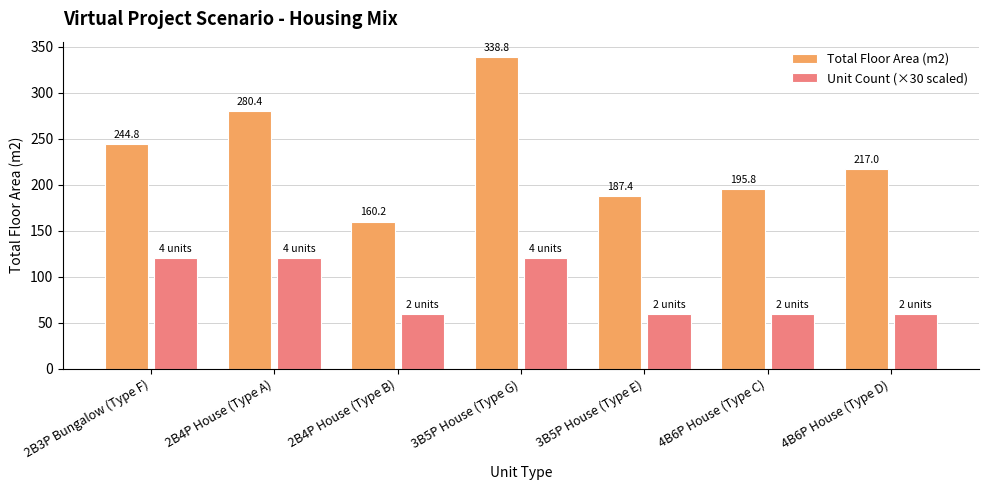

What position from the right is 2B4P House (Type A)?

6